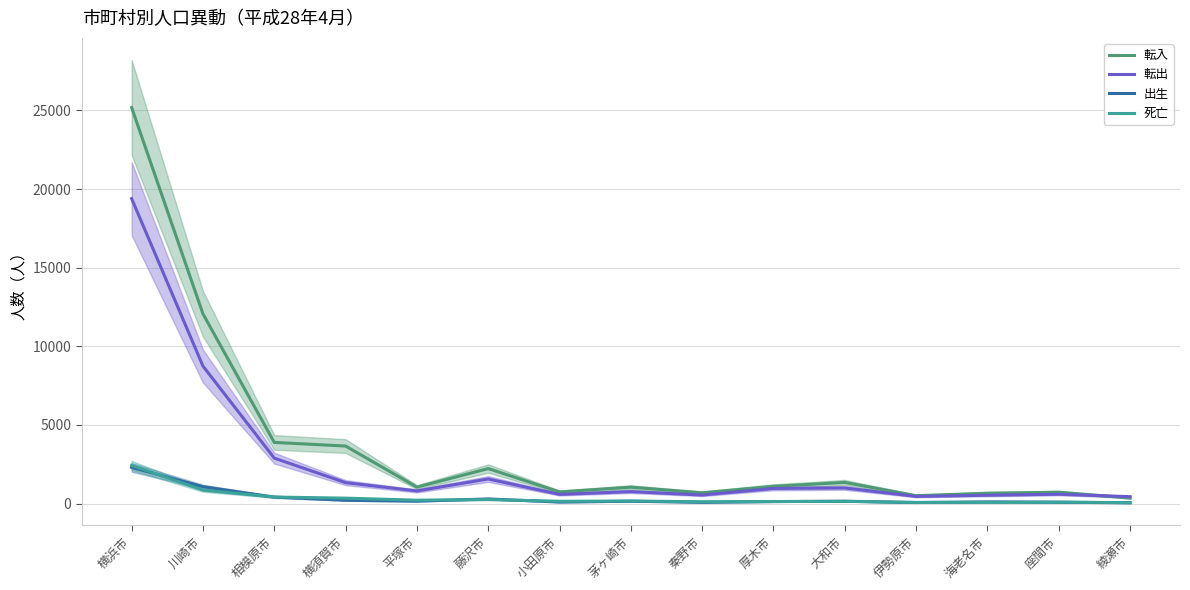

What is the sum of all 出生 values?

5312